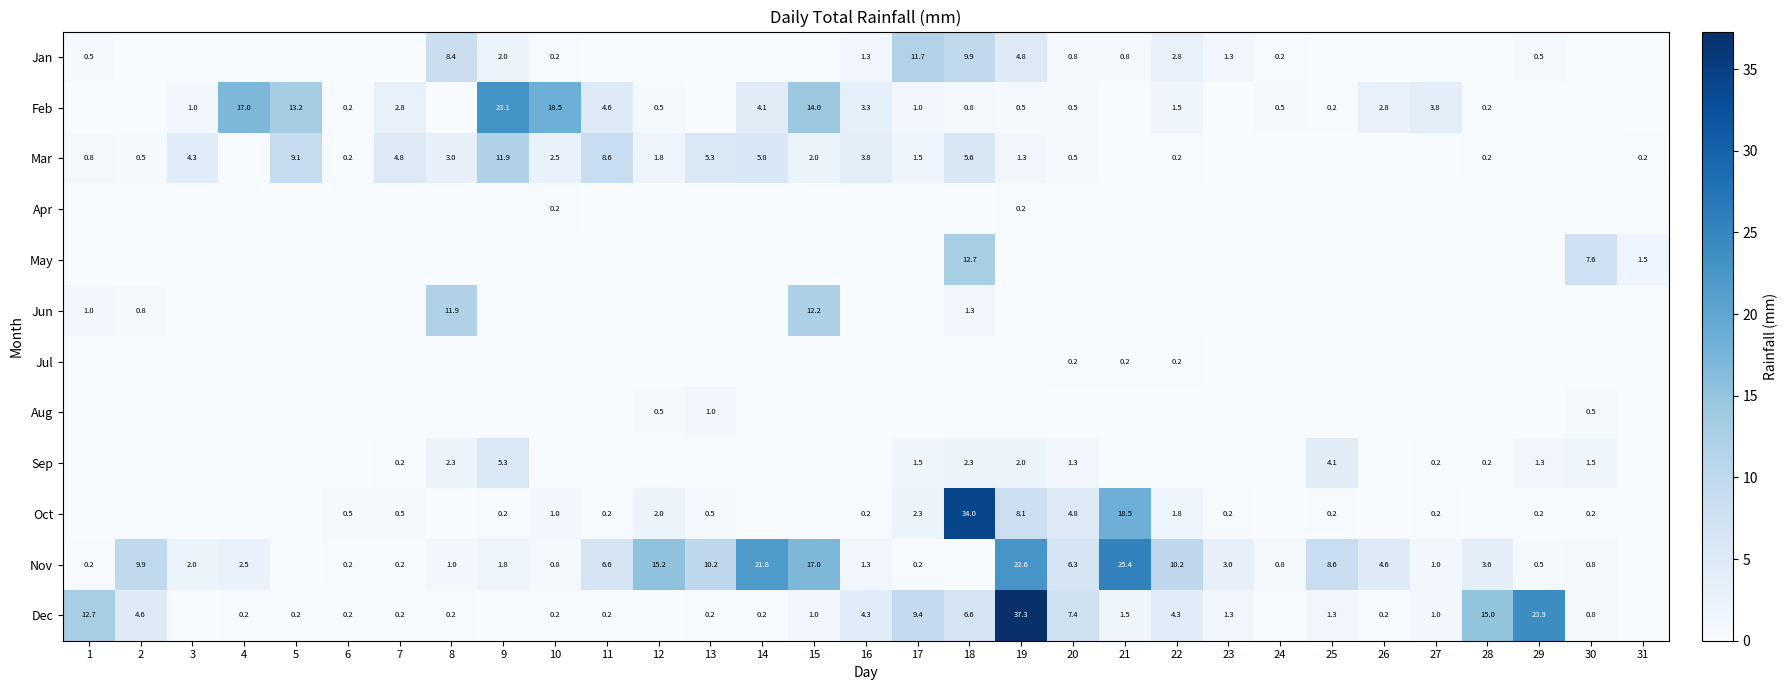

What is the difference between the Nov values at 30 and 16?

0.5